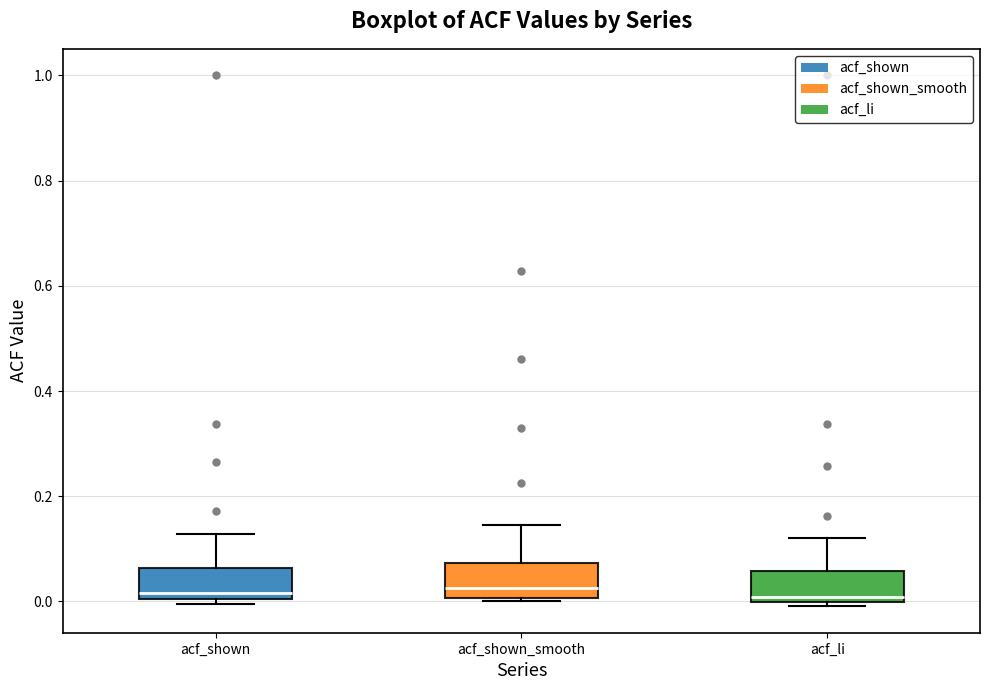

Reading left to right, transcribe this box plot: for each box, give where its median line is, the range the box spans, and where its two whiskers end, as read against the y-axis. The values are not printed on the chart, so give them approximately, as read against the axis.

acf_shown: median 0.02, box 0.00 to 0.06, whiskers 0.00 (just below the box's lower edge) to 0.12
acf_shown_smooth: median 0.02, box 0.00 to 0.08, whiskers 0.00 (just below the box's lower edge) to 0.14
acf_li: median 0.00 (just above the box's lower edge), box 0.00 to 0.06, whiskers 0.00 (just below the box's lower edge) to 0.12